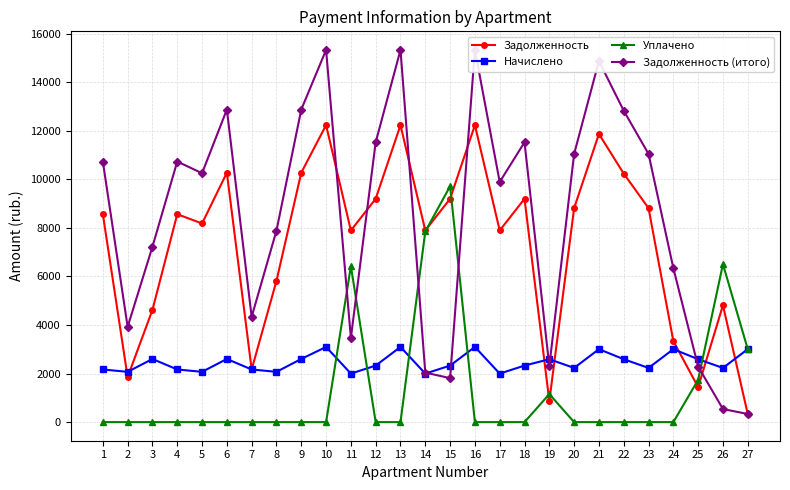

Count the number of data series in this chart.

4